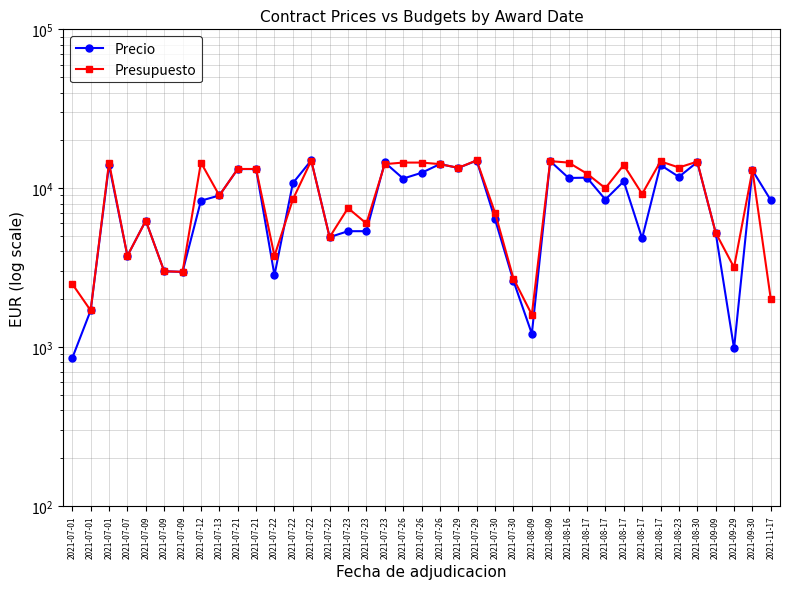

Where is the first local minimum for Presupuesto?

2021-07-01